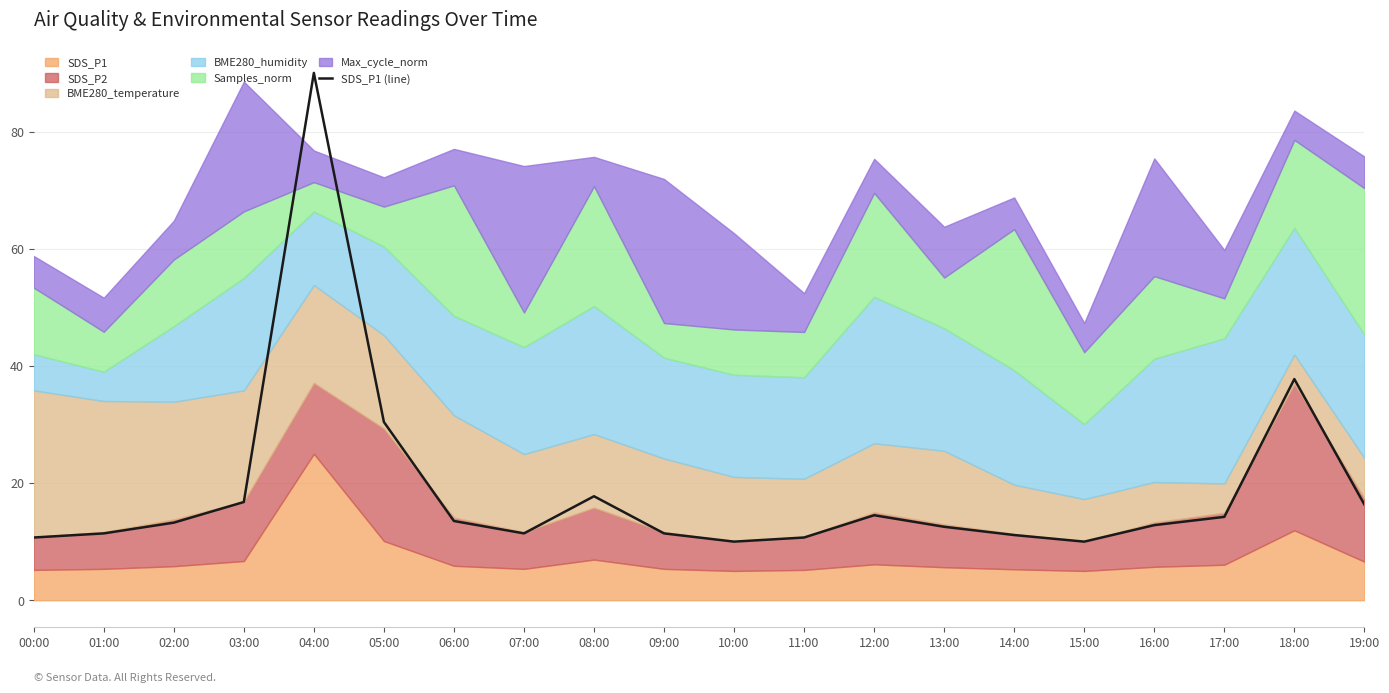

What is the label of the 7th point from the right?

13:00